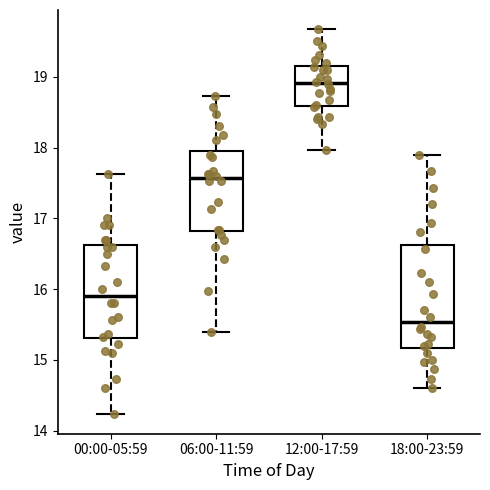

Reading left to right, transcribe this box plot: for each box, give where its median line is, the range the box spans, and where its two whiskers end, as read against the y-axis. The values are not printed on the chart, so give them approximately, as read against the axis.

00:00-05:59: median 15.9, box 15.3 to 16.6, whiskers 14.2 to 17.6
06:00-11:59: median 17.6, box 16.8 to 18.0, whiskers 15.4 to 18.7
12:00-17:59: median 18.9, box 18.6 to 19.1, whiskers 18.0 to 19.7
18:00-23:59: median 15.5, box 15.2 to 16.6, whiskers 14.6 to 17.9